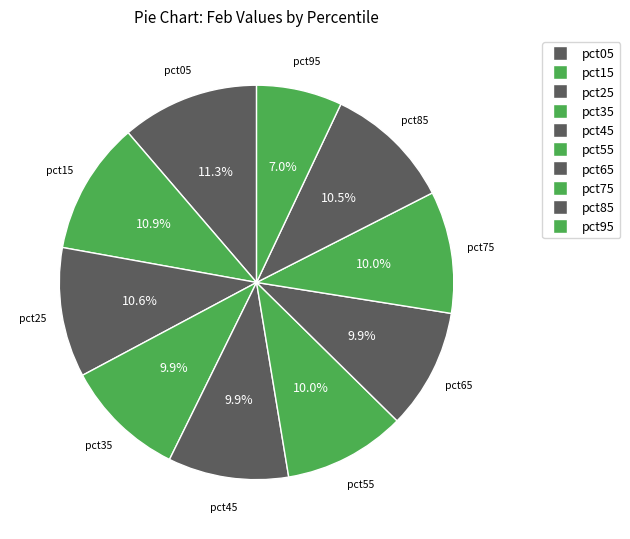

The pct25 slice represents 24% of the pie. True or false?

False